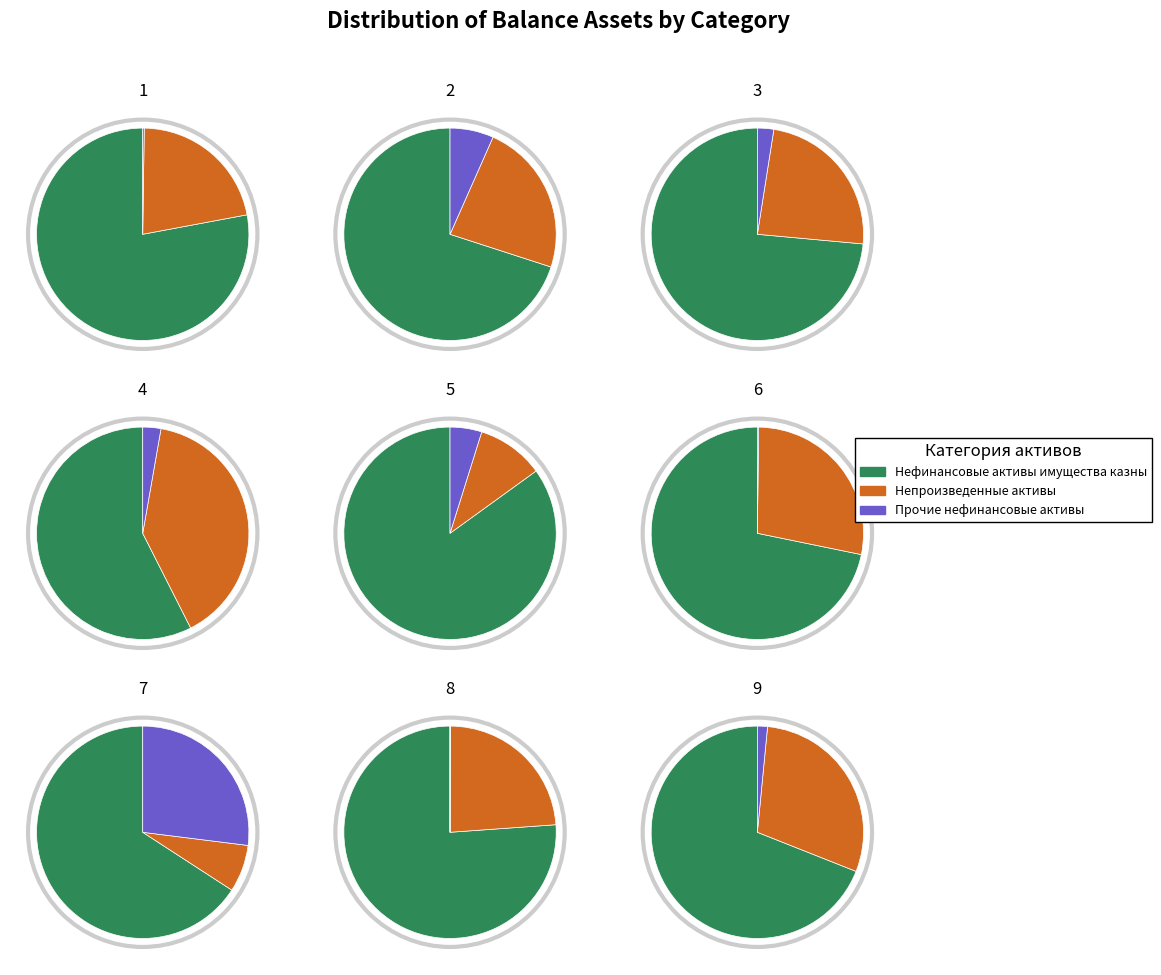

To the nearest percent, what is the difference between the largest and smallest slice percentages?

68%